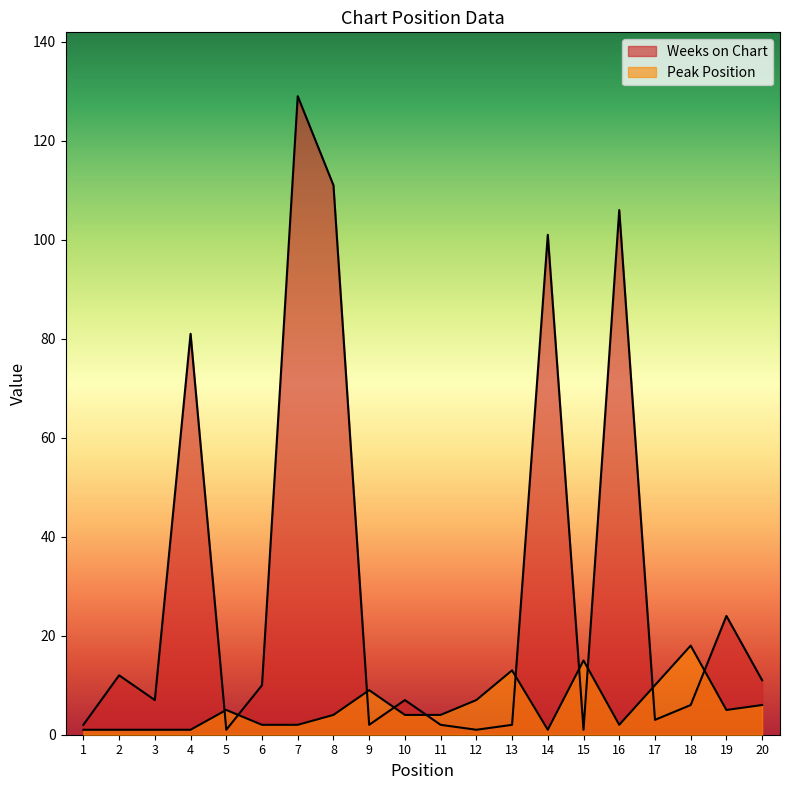

What is the greatest value displayed?

129